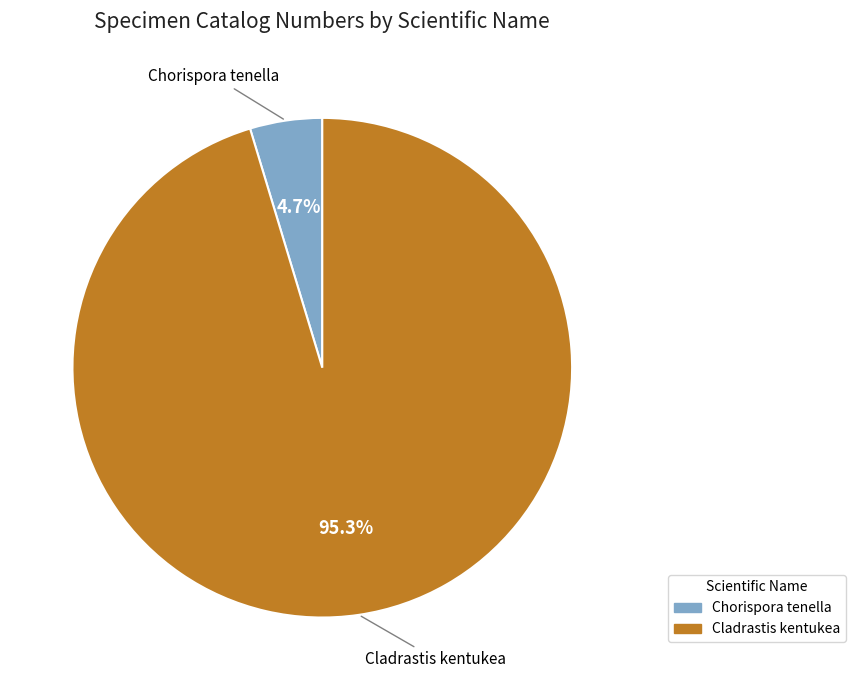

Does any single category account for the majority?

Yes